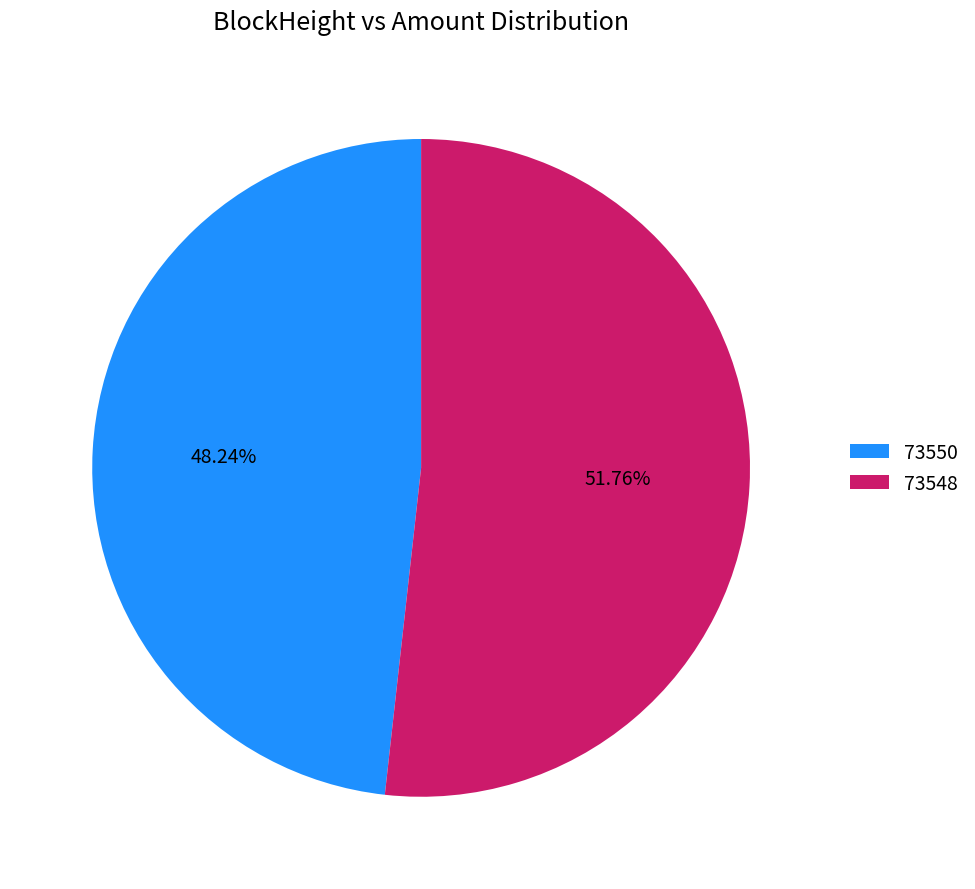

Which has a higher value, 73550 or 73548?

73548